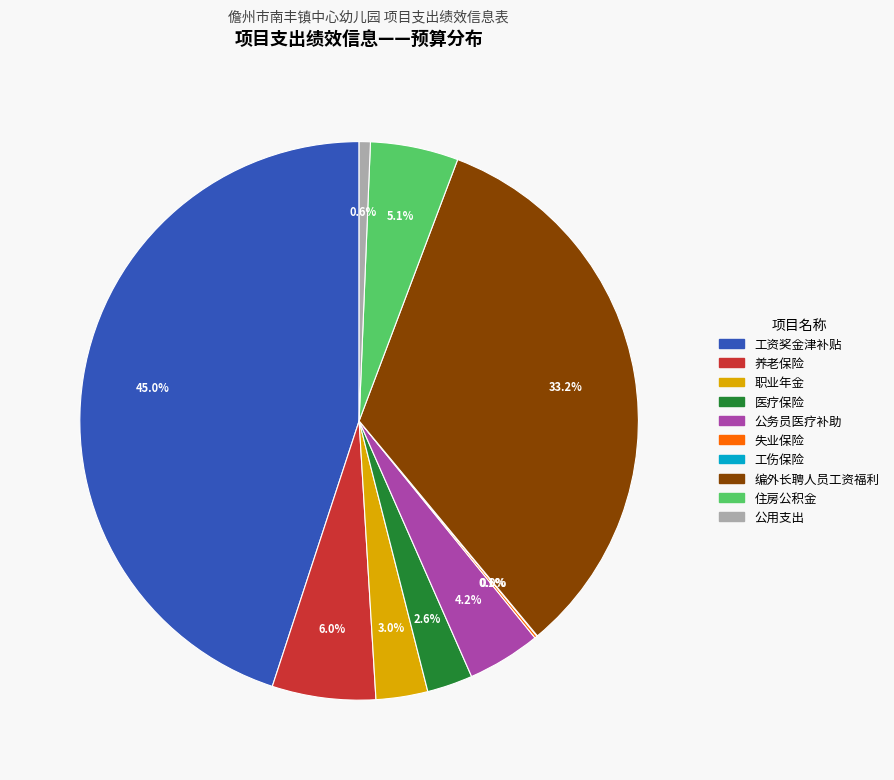

Which slice is the largest?

工资奖金津补贴